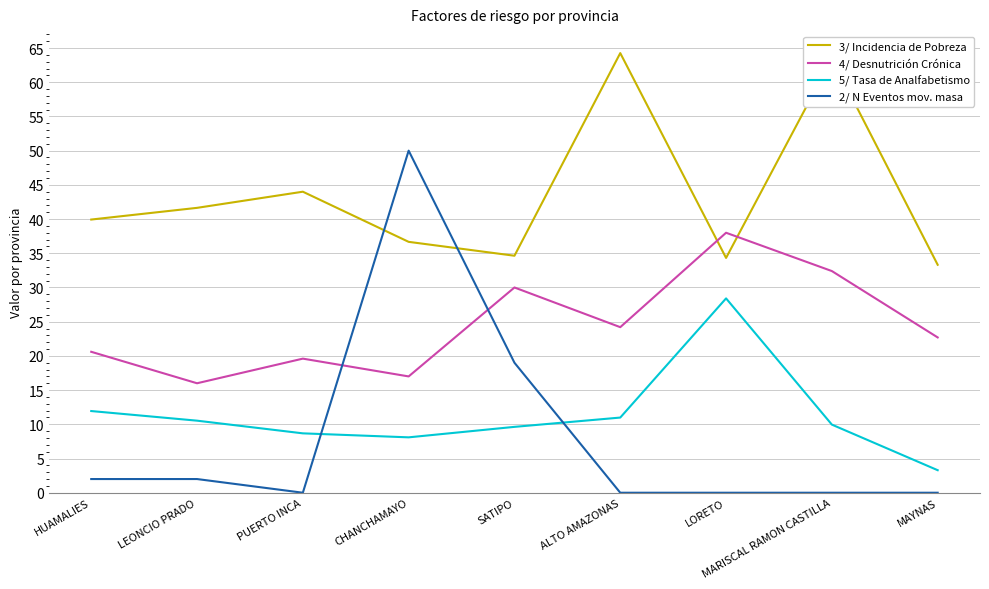

What is the average value of the 3/ Incidencia de Pobreza series?

43.6